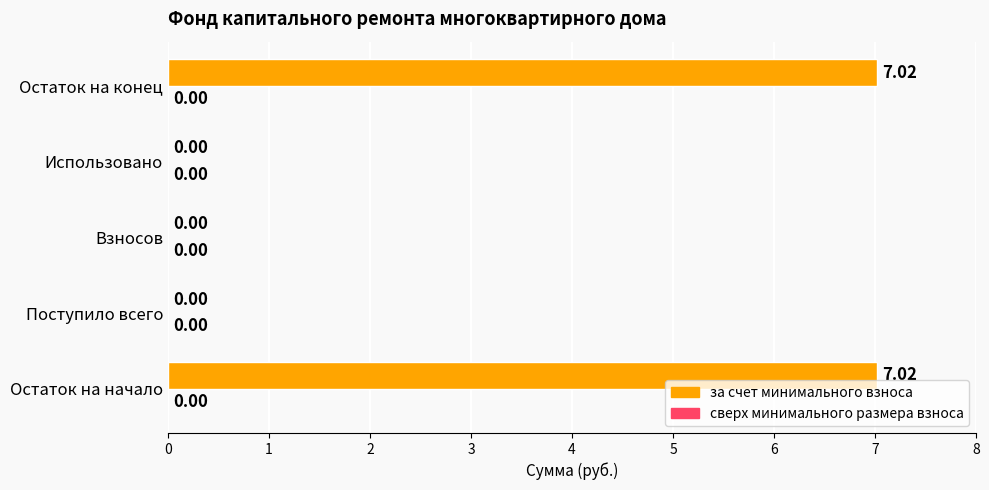

What is the sum of all values?

14.0